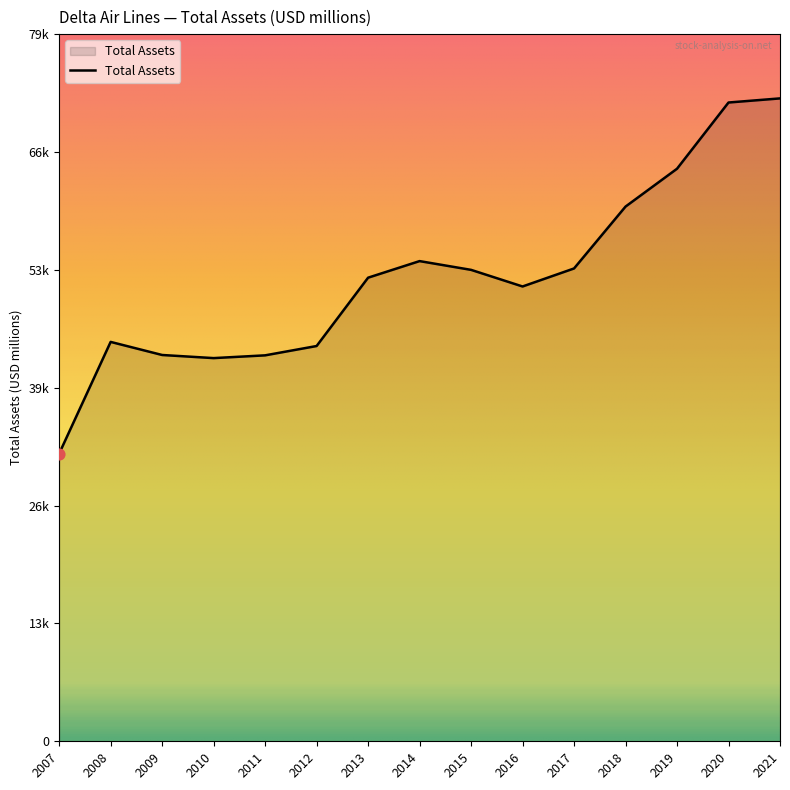

Which has a higher value, 2007 or 2012?

2012